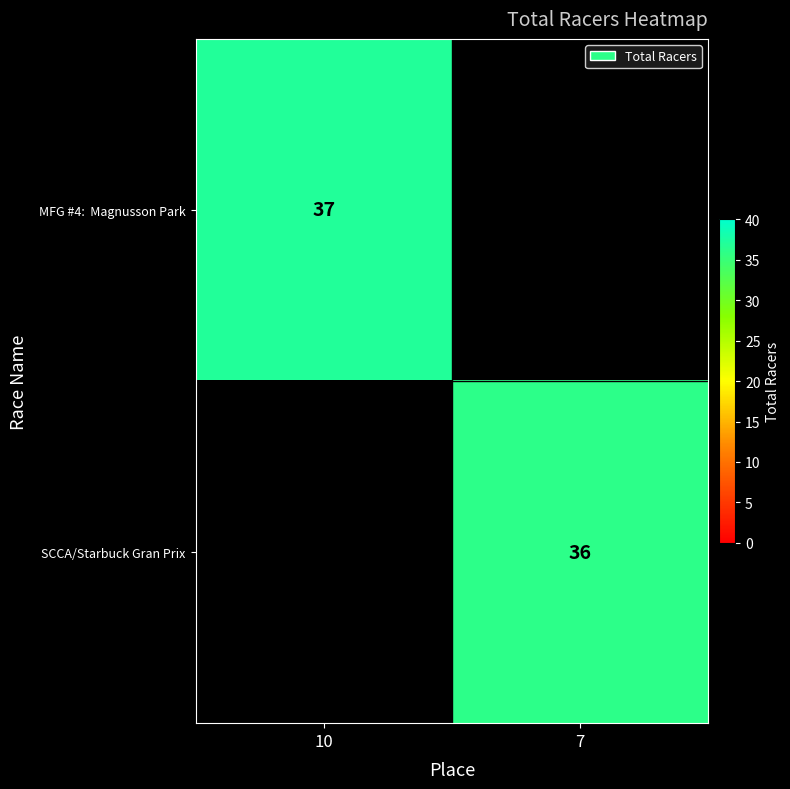

List the labels in order of SCCA/Starbuck Gran Prix value, smallest first.

10, 7